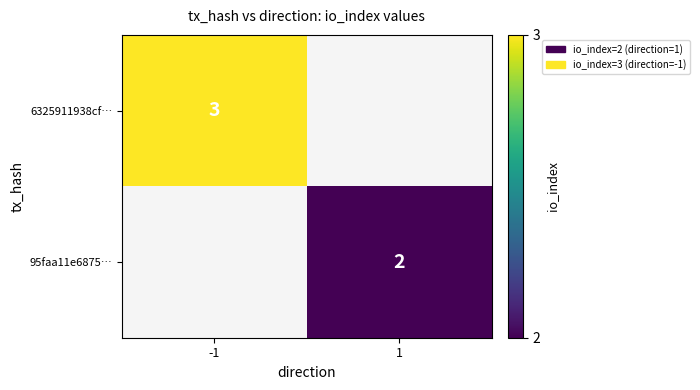

The value of 6325911938cf… at -1 is 2. True or false?

False